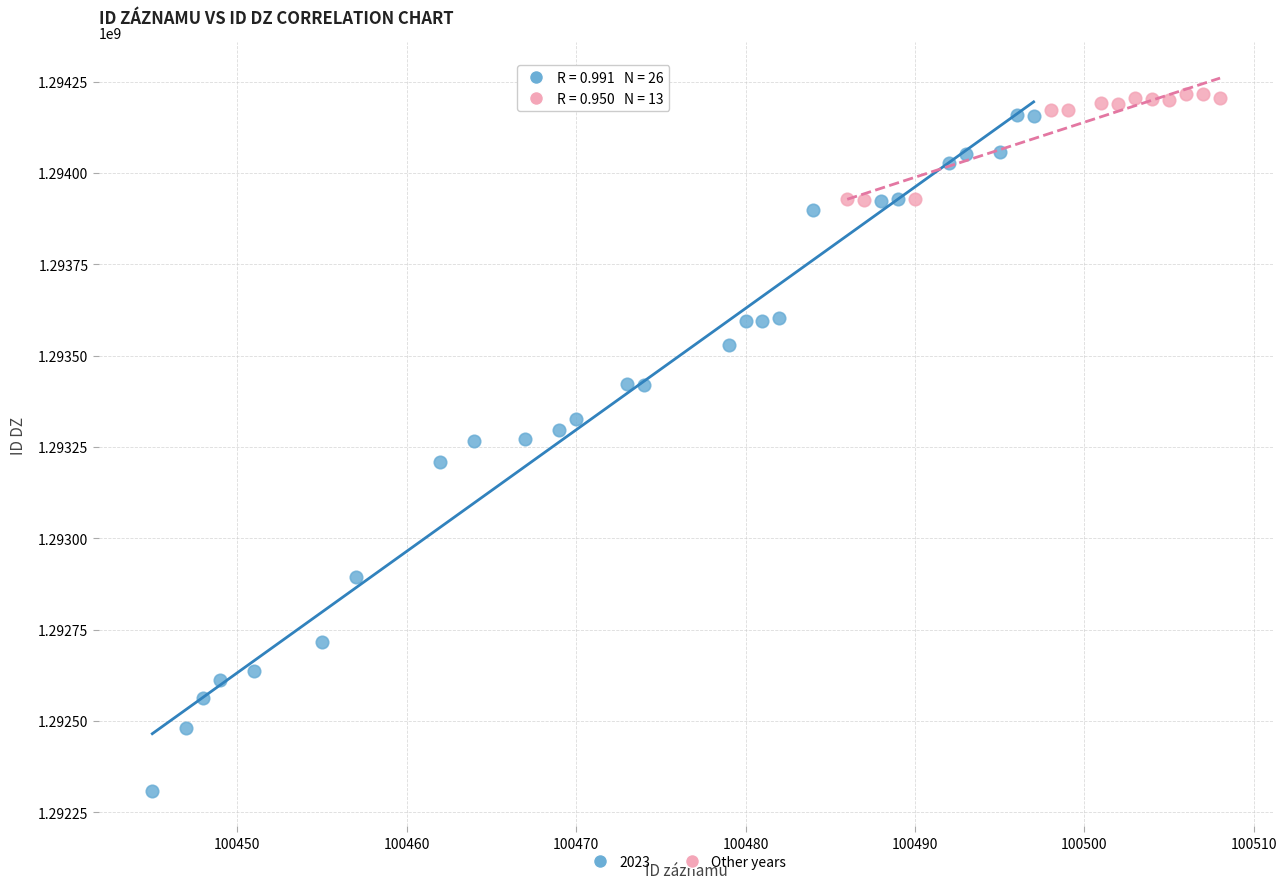

Which series has the widest spread of Y values?

2023